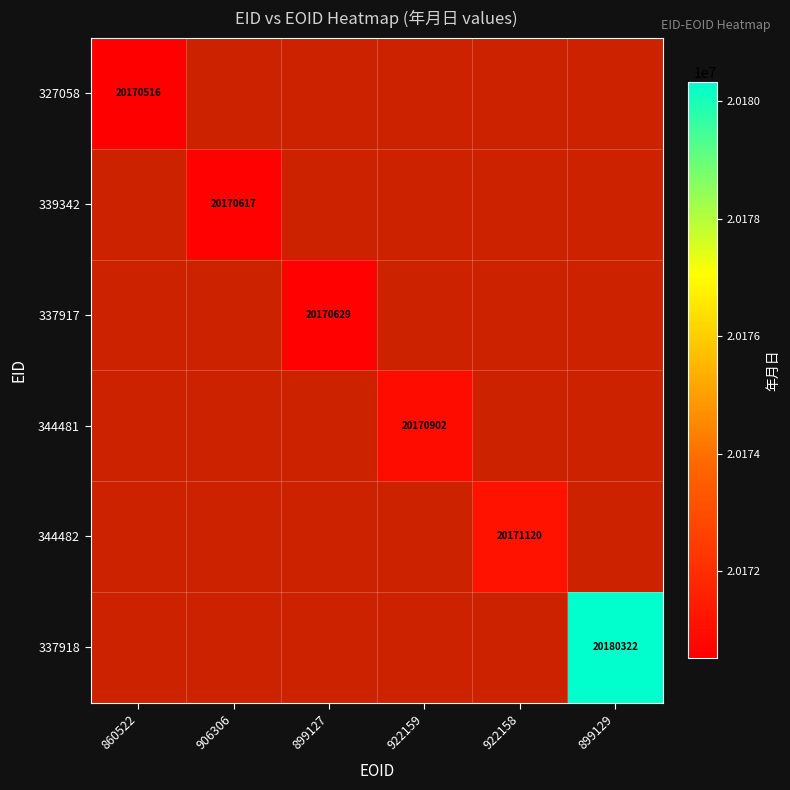

Is it true that 327058 equals 20170516 at 860522?

True